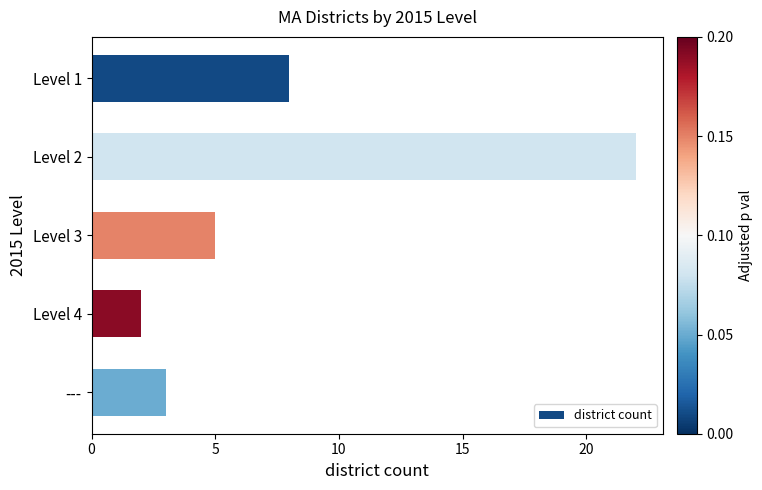

True or false: the data shows 8 at Level 1.

True